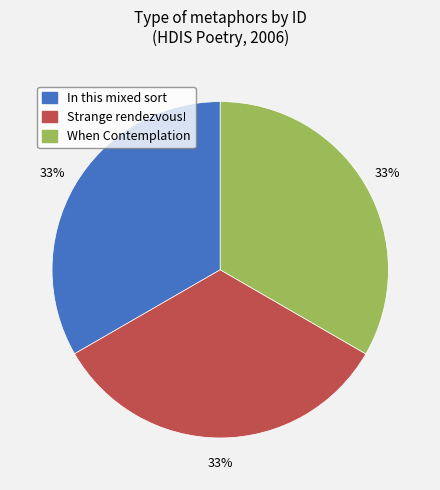

How many slices are in this pie chart?

3